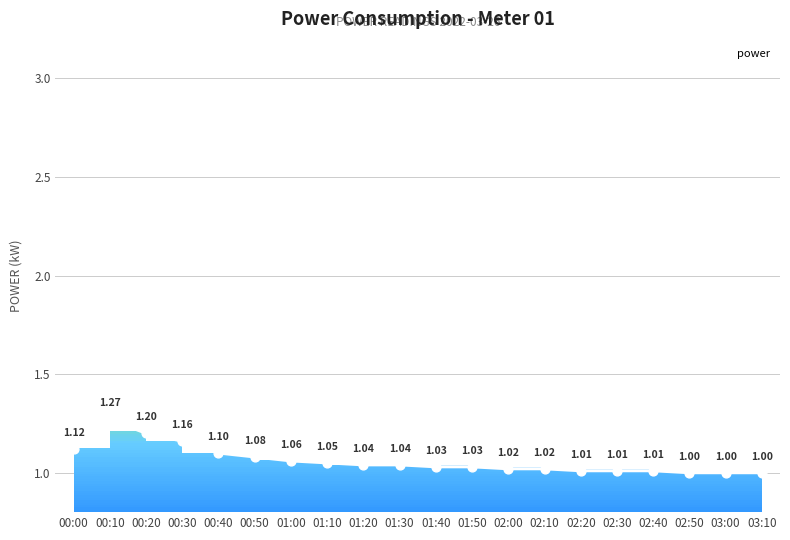

Between 01:50 and 02:40, which is larger?

01:50